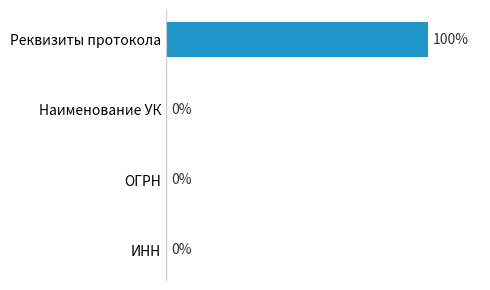

At which category does the chart reach its peak across all series?

Реквизиты протокола